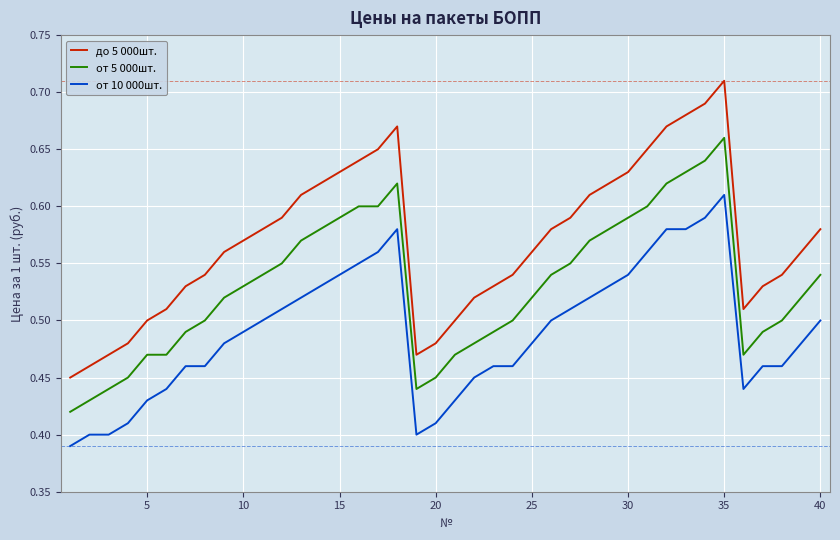

True or false: от 5 000шт. and от 10 000шт. cross at least once.

False